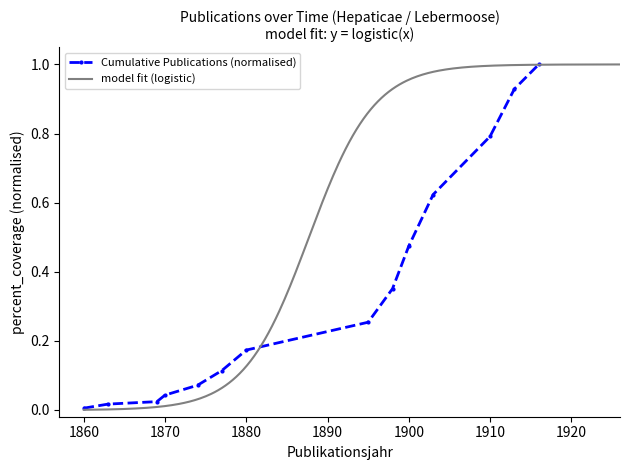

Is this an area chart (filled region under the line)?

No